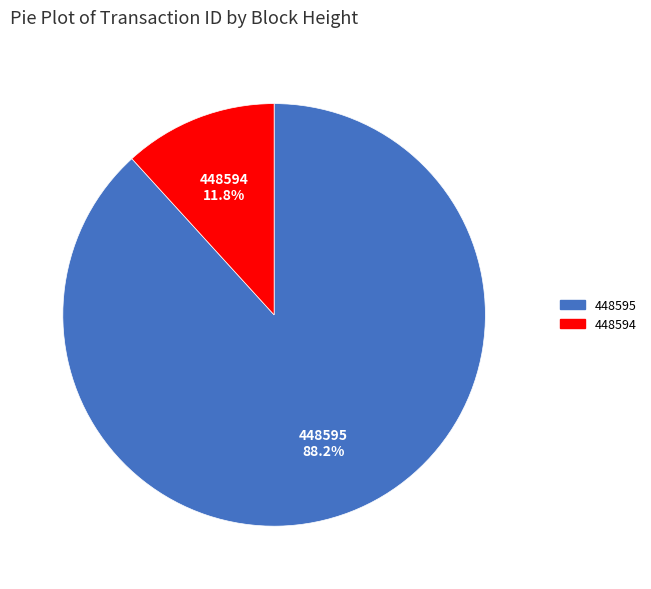

To the nearest percent, what percentage of the pie is 448594?

12%